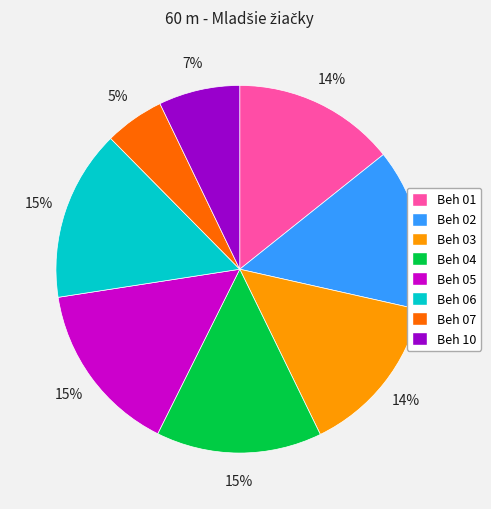

Is Beh 03 the majority of the pie?

No